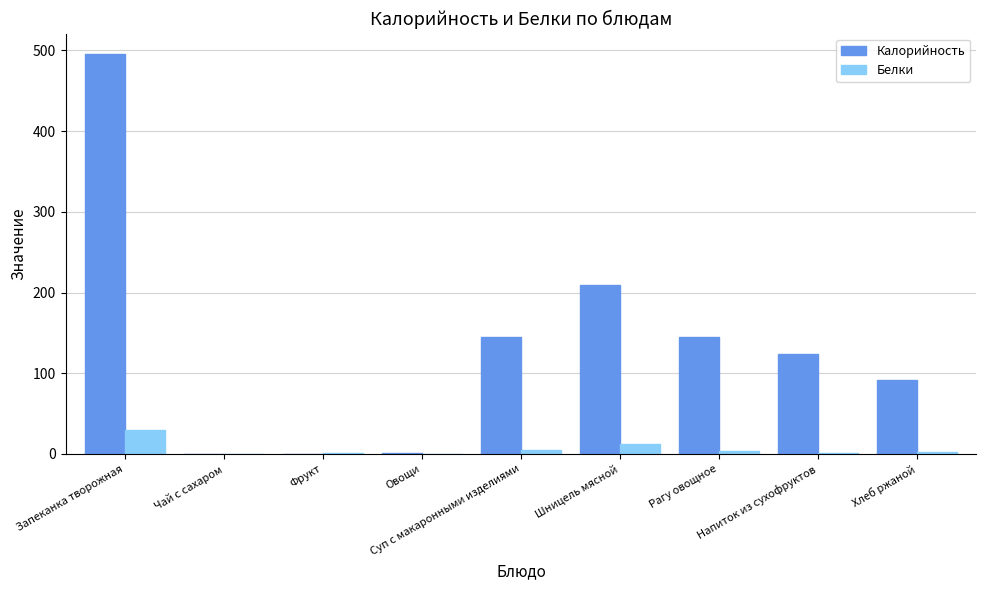

What is the total value across all series at Суп с макаронными изделиями?

149.9